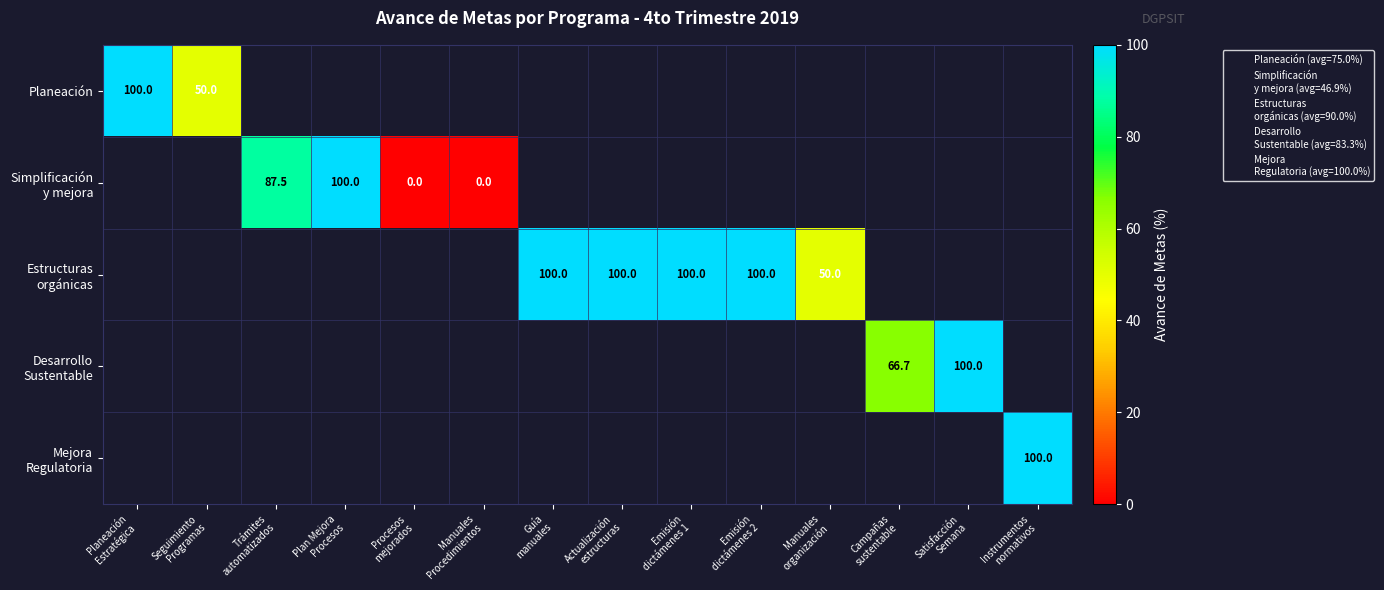

At how many categories does at least one series exceed 50?

10